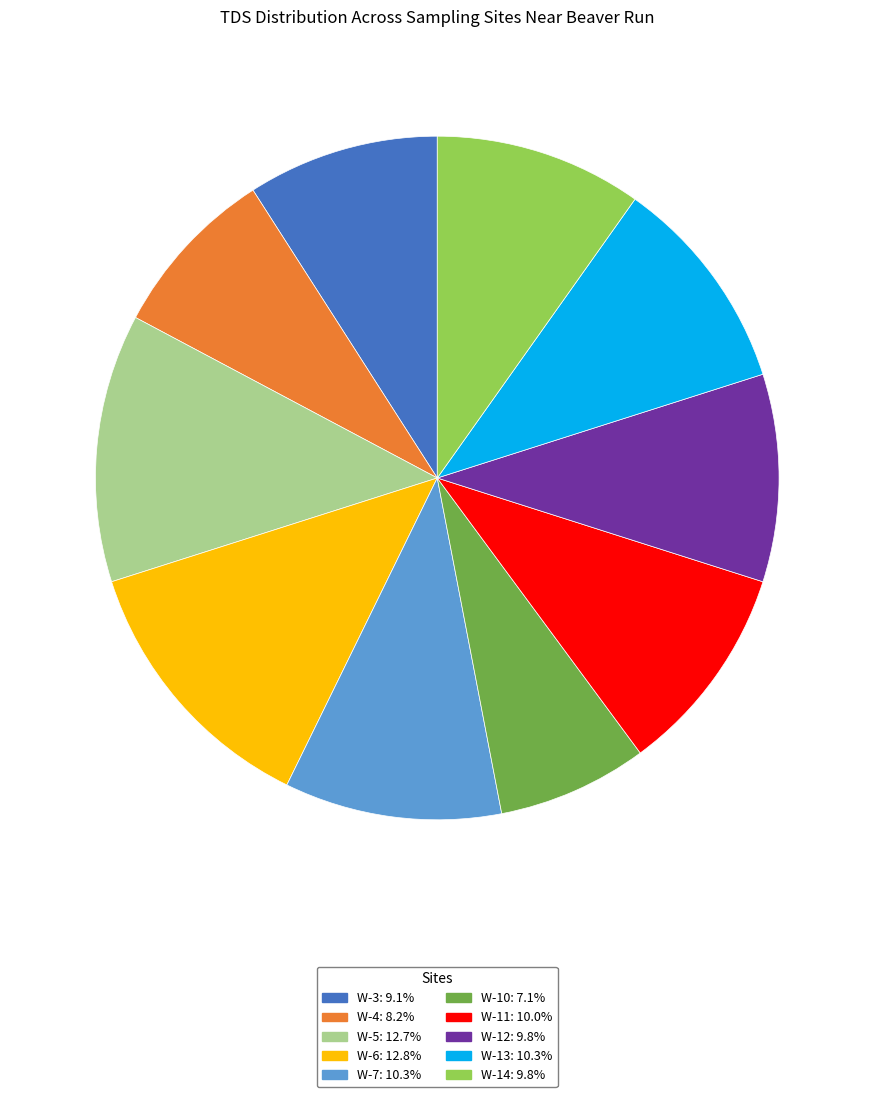

What is the ratio of the value at W-7 to the value at W-10?

1.4